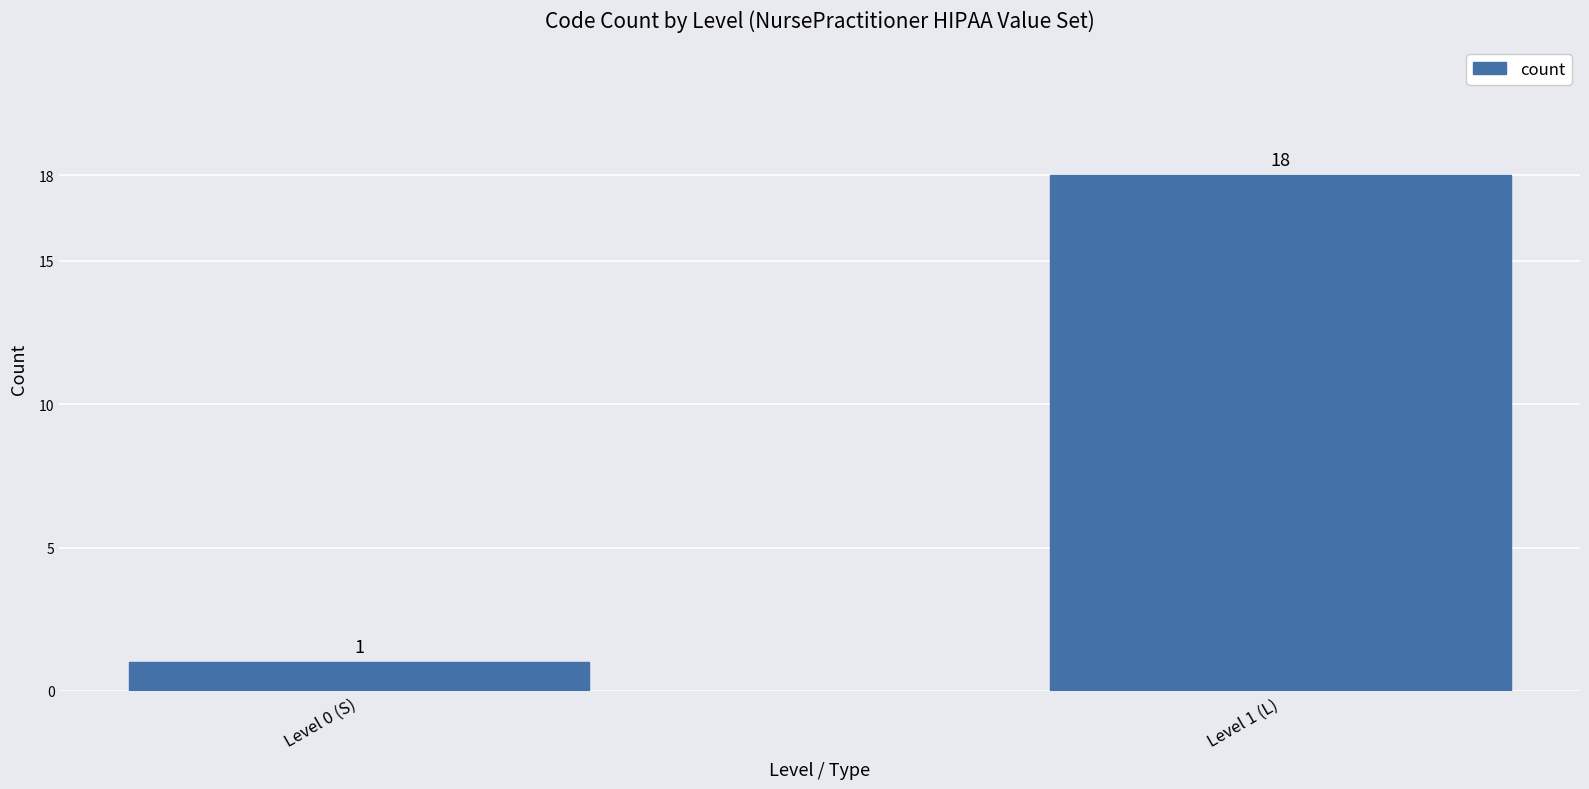

What is the approximate value at Level 1 (L)?

18